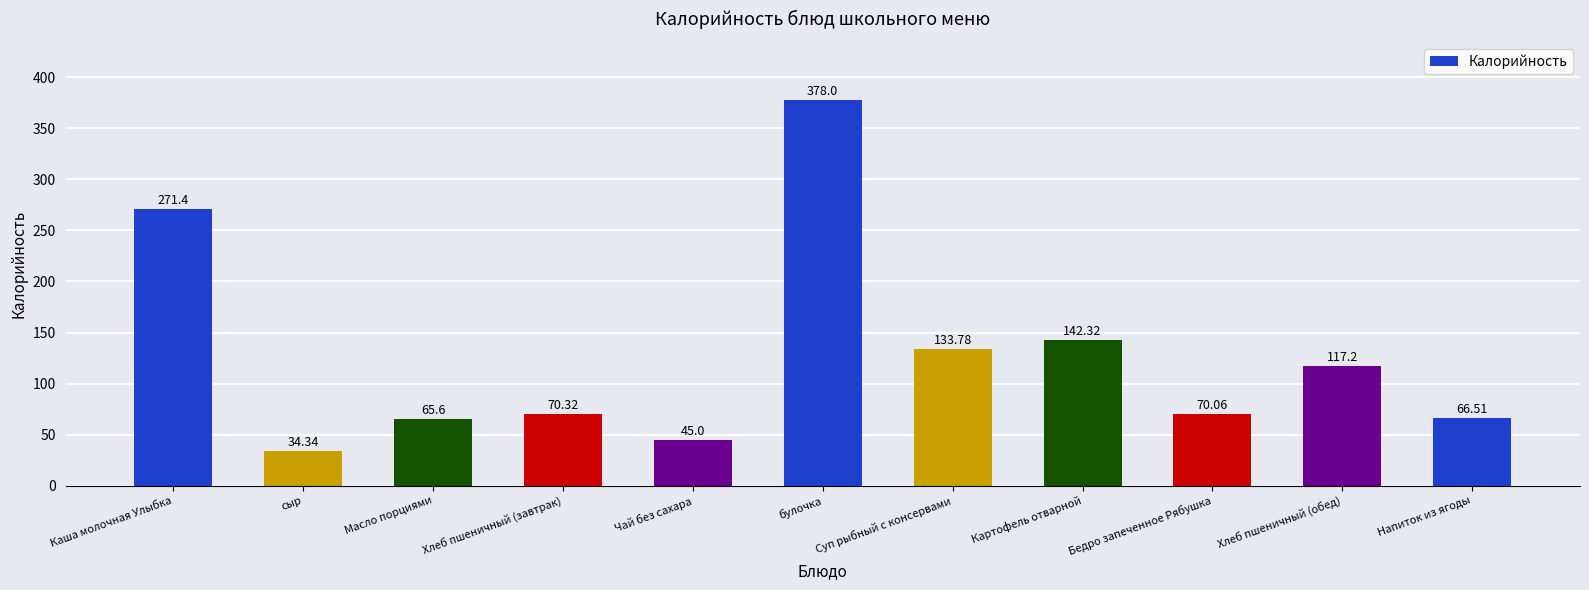

Are the bars grouped side by side (vs. stacked)?

No